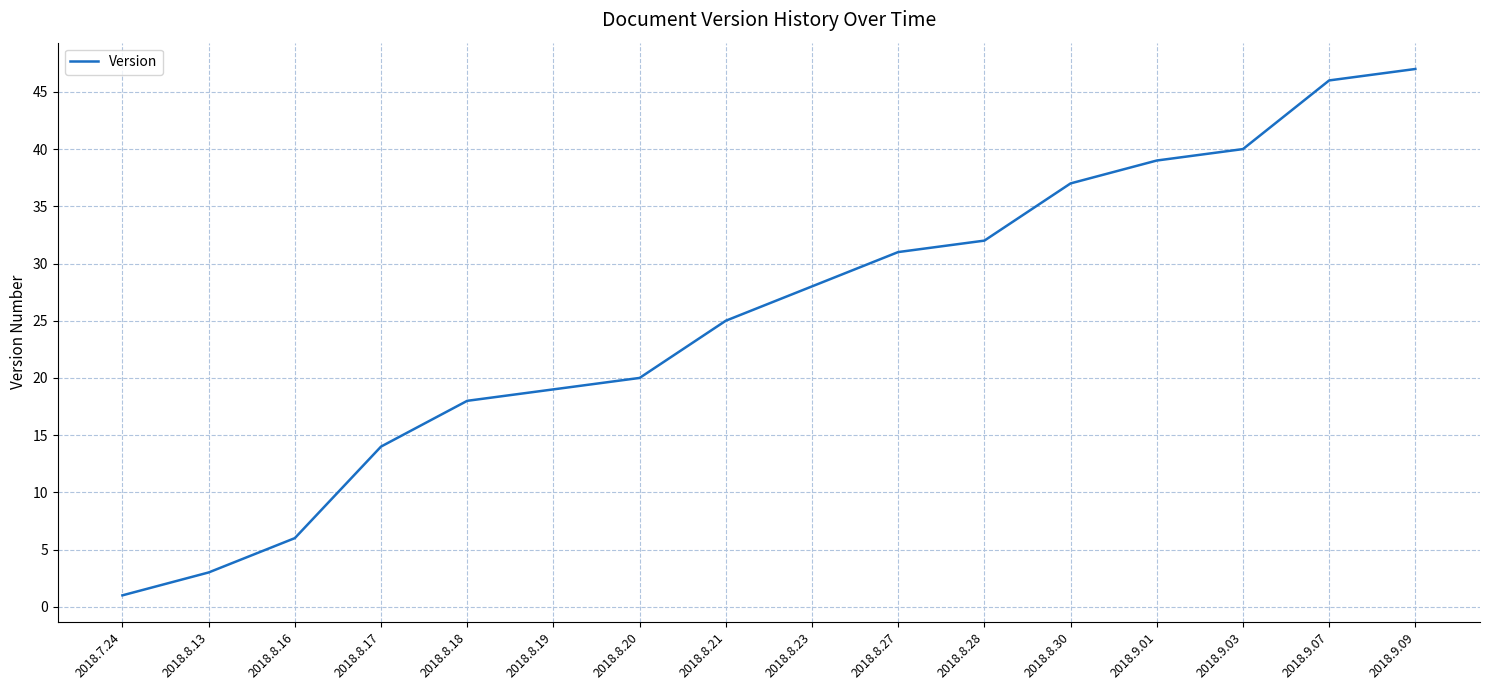

What is the difference between the values at 2018.7.24 and 2018.8.28?

31